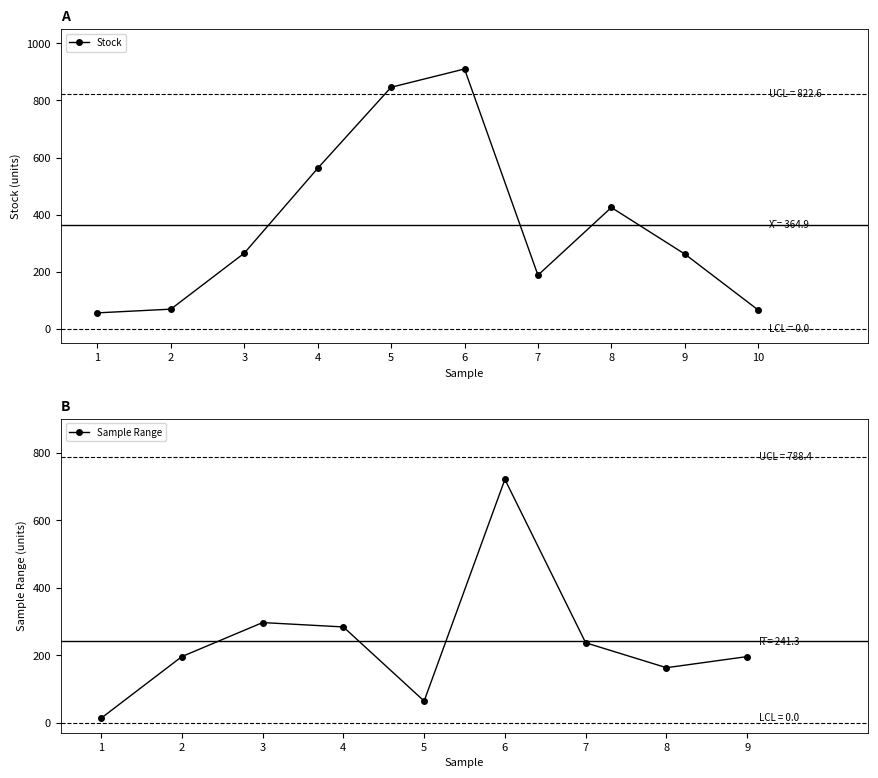

What is the value of the Stock point at the 5th from the left?

846